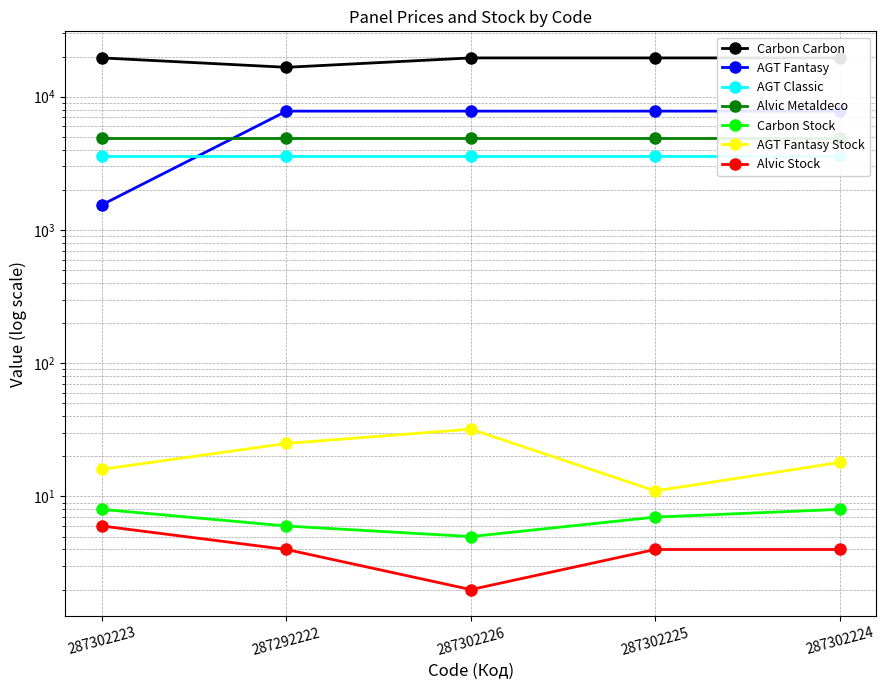

How many interior local valleys does the AGT Fantasy Stock series have?

1